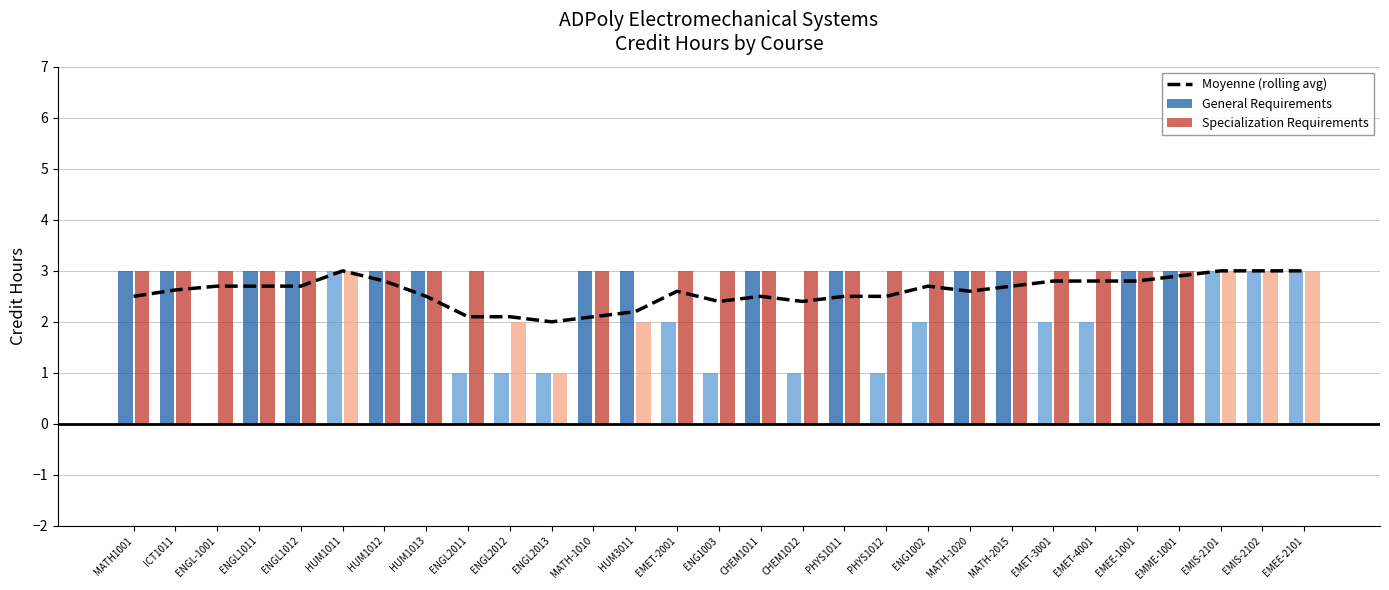

Reading right to left, list all the values displayed in this chart.

EMEE-2101=3.0	EMIS-2102=3.0	EMIS-2101=3.0	EMME-1001=2.9	EMEE-1001=2.8	EMET-4001=2.8	EMET-3001=2.8	MATH-2015=2.7	MATH-1020=2.6	ENG1002=2.7	PHYS1012=2.5	PHYS1011=2.5	CHEM1012=2.4	CHEM1011=2.5	ENG1003=2.4	EMET-2001=2.6	HUM3011=2.2	MATH-1010=2.1	ENGL2013=2.0	ENGL2012=2.1	ENGL2011=2.1	HUM1013=2.5	HUM1012=2.8	HUM1011=3.0	ENGL1012=2.7	ENGL1011=2.7	ENGL-1001=2.7	ICT1011=2.6	MATH1001=2.5